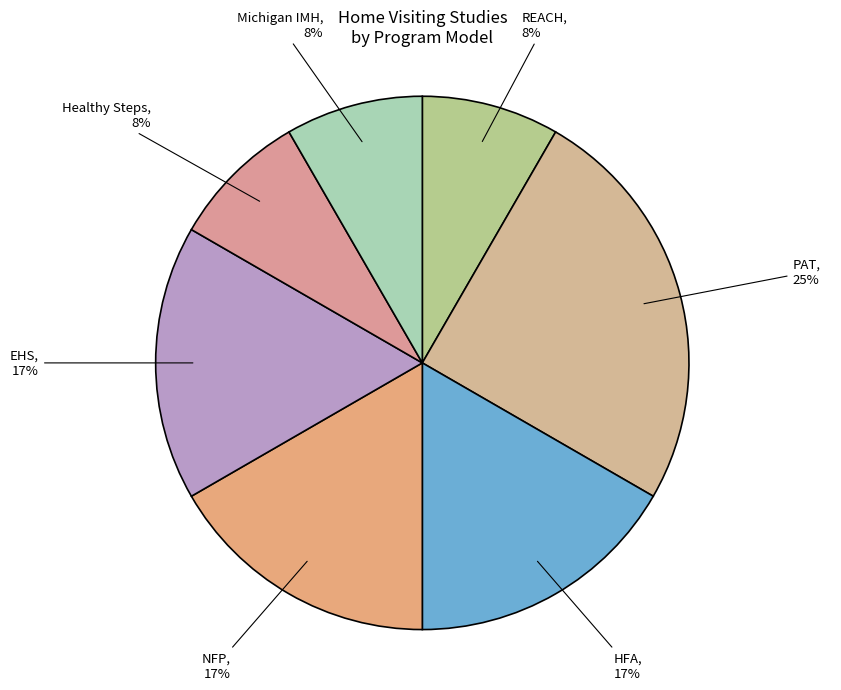

To the nearest percent, what is the difference between the largest and smallest slice percentages?

17%